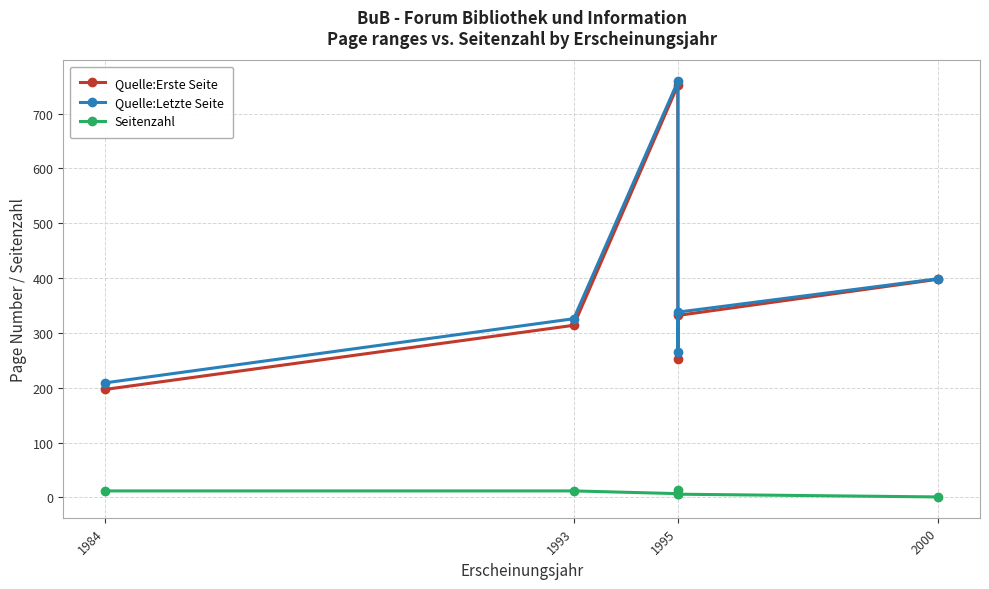

What is the difference between the second highest and second lowest values in the Quelle:Letzte Seite series?

133